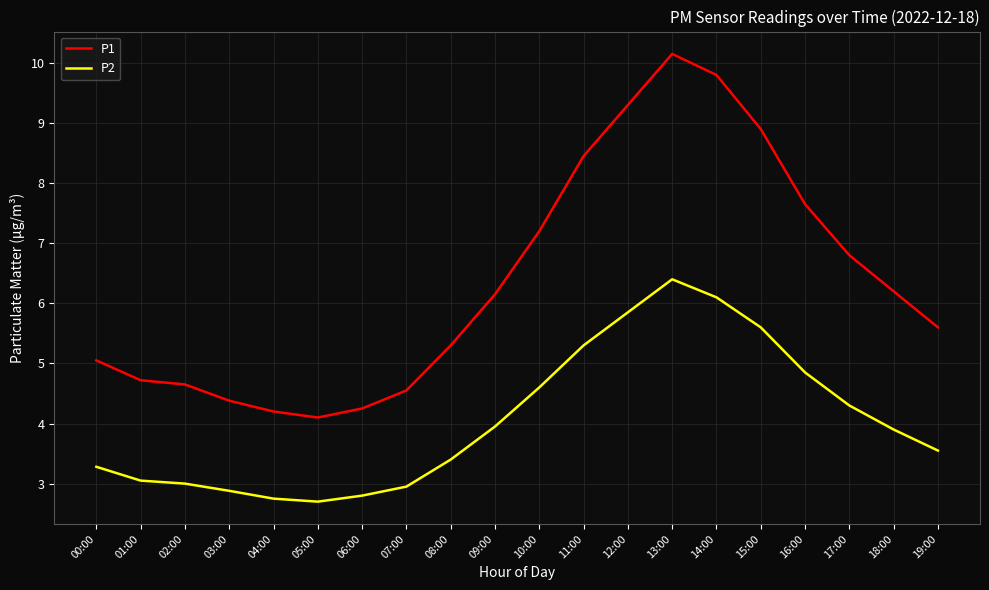

The P2 series shows 2.8 at 06:00. True or false?

True